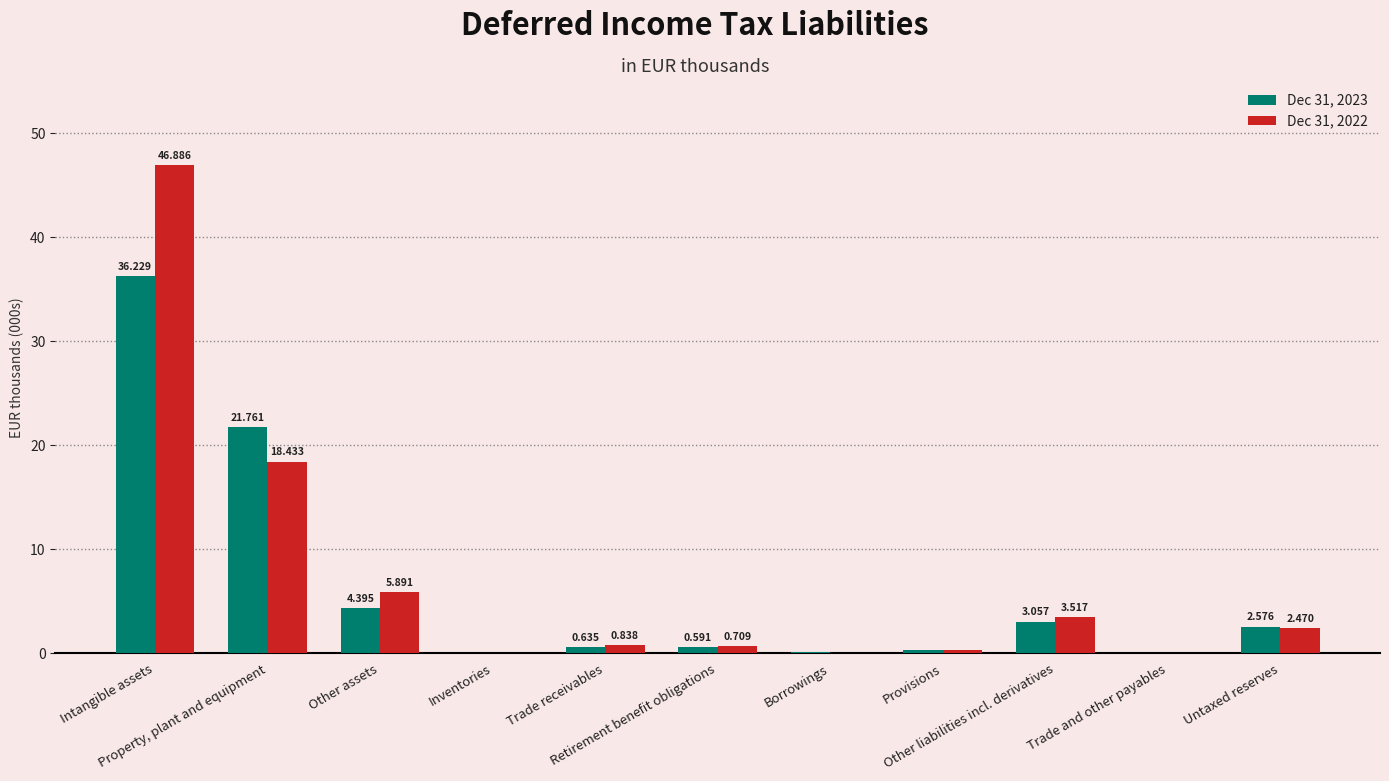

At how many categories does at least one series exceed 16?

2